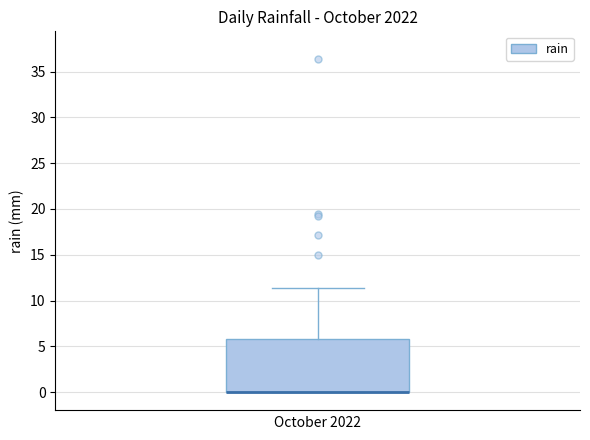

Where does the upper whisker of the box end on the y-axis? The values are not printed on the chart, so give them approximately, as read against the axis.

11.5